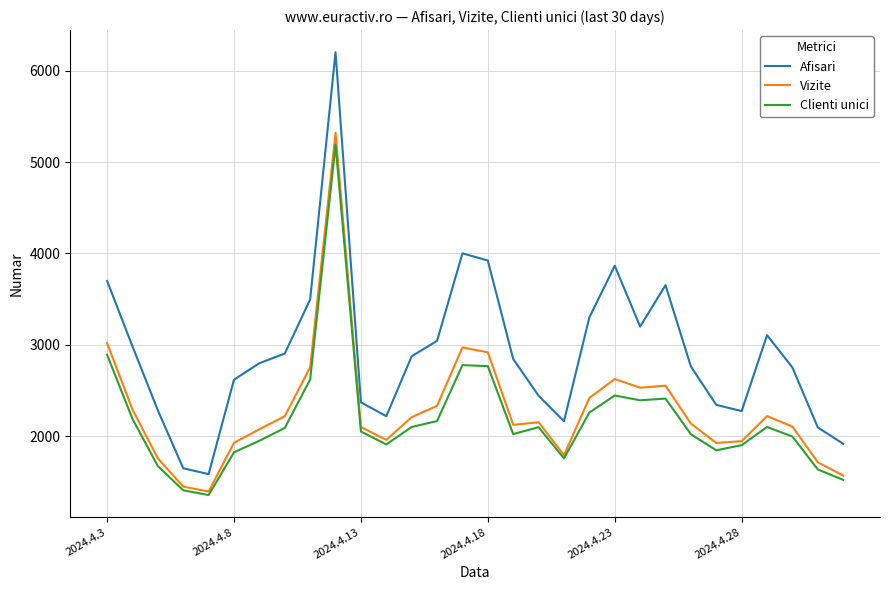

How many interior local peaks does the Afisari series have?

5